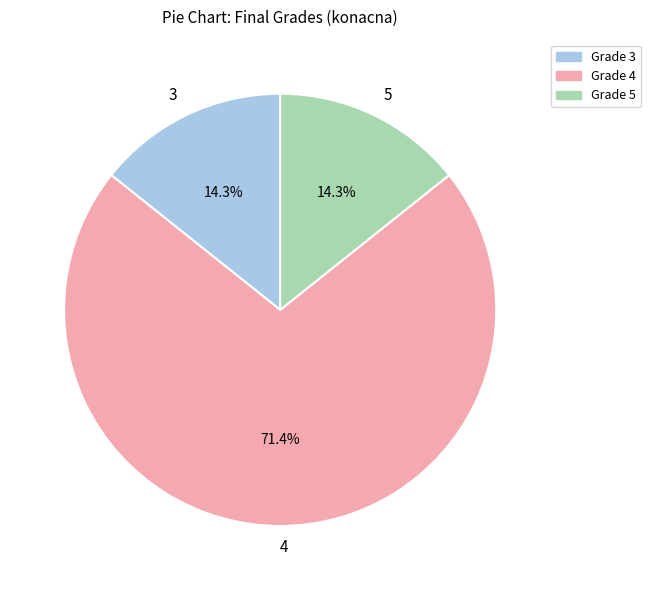

Does any single category account for the majority?

Yes